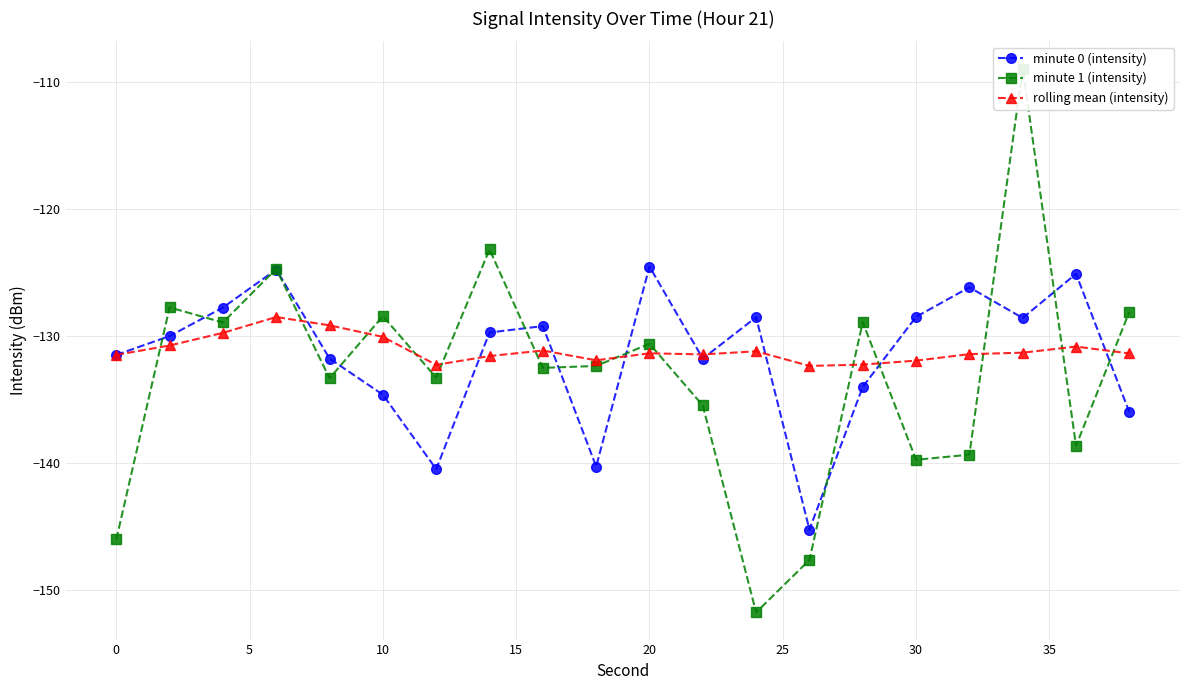

How many interior local peaks does the minute 0 (intensity) series have?

6